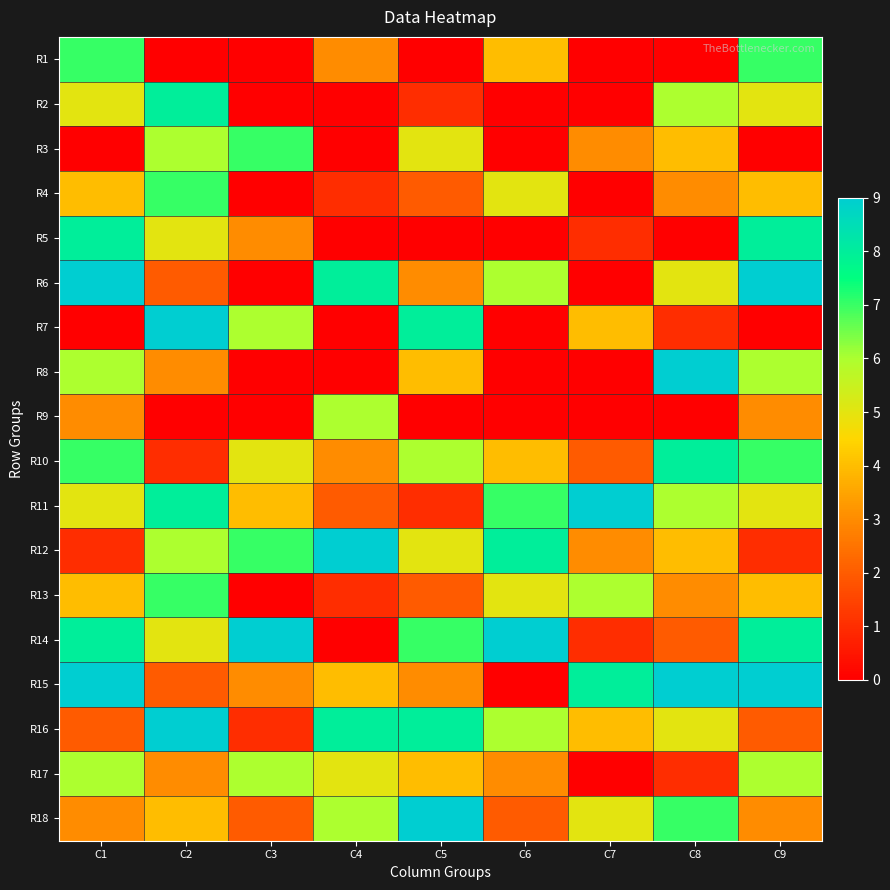

Which series changed the most between C5 and C7?

R11